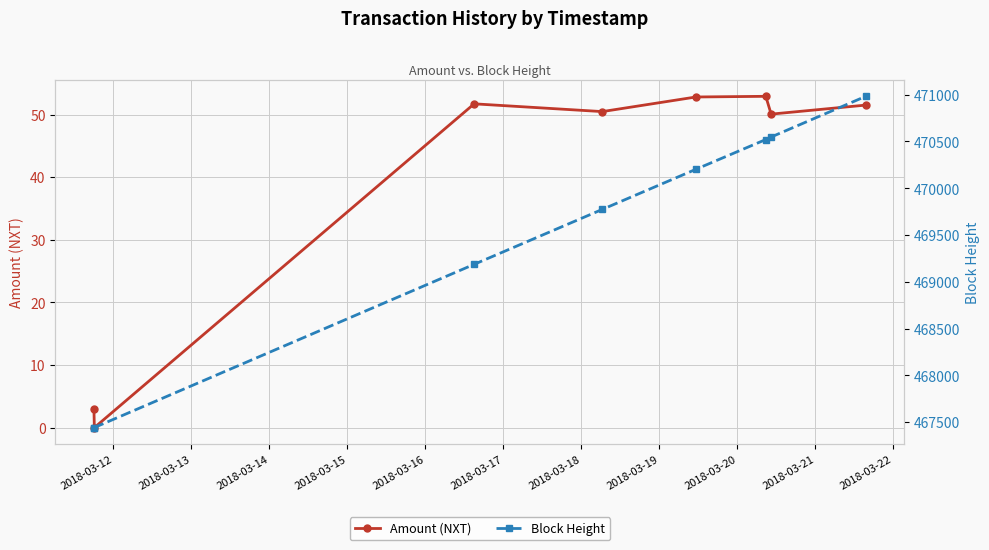

What is the value of the Amount (NXT) point at the 3rd from the left?

51.7